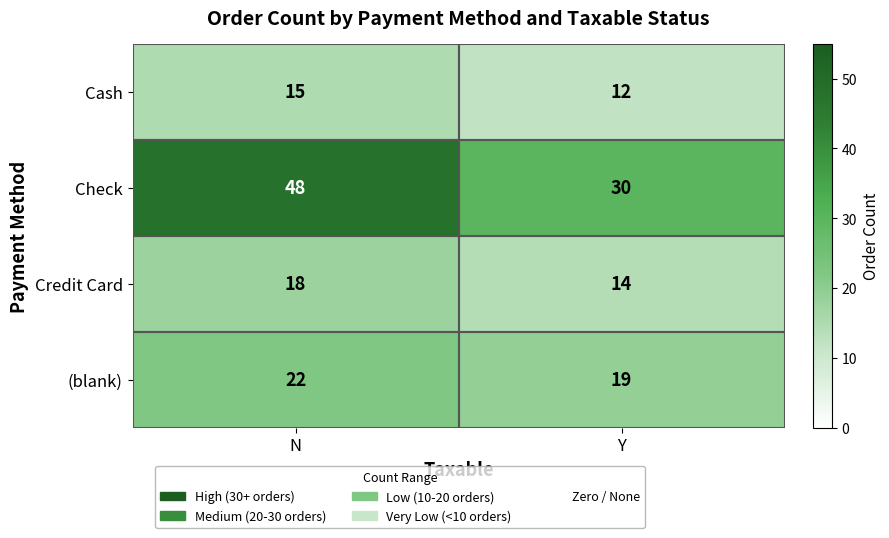

At which category is the sum across all series the highest?

N